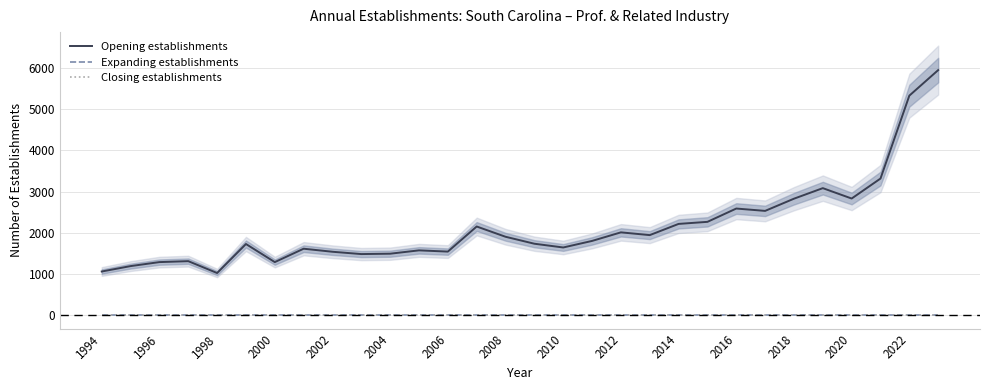

Is the value of Opening establishments at 2012 greater than the value of Expanding establishments at 28?

Yes